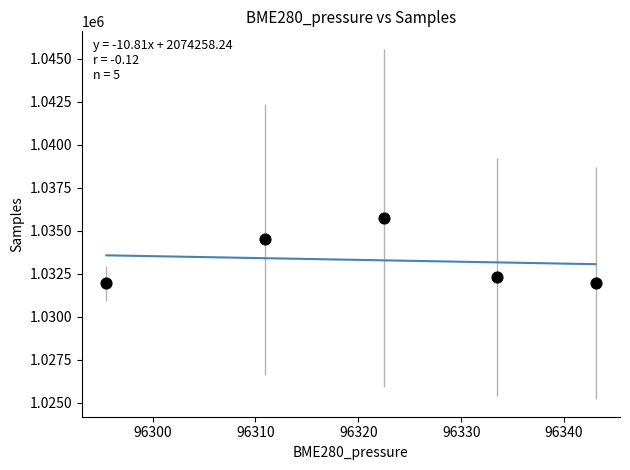

What is the average X value?

96321.1